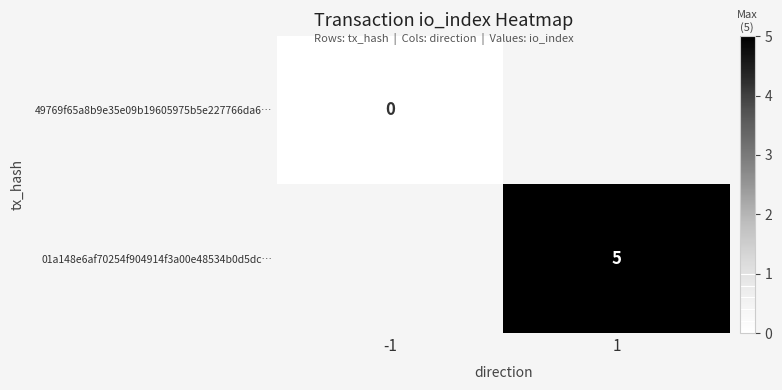

The value of 01a148e6af70254f904914f3a00e48534b0d5dc… at 1 is 5. True or false?

True